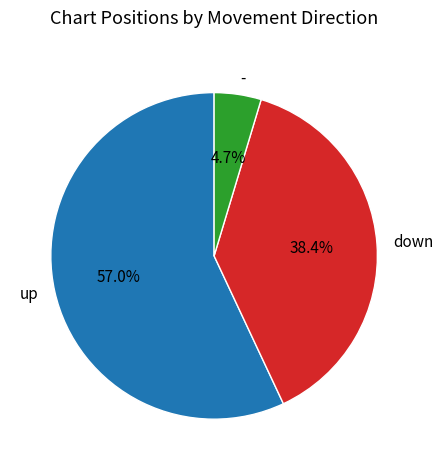

Which has a higher value, down or -?

down